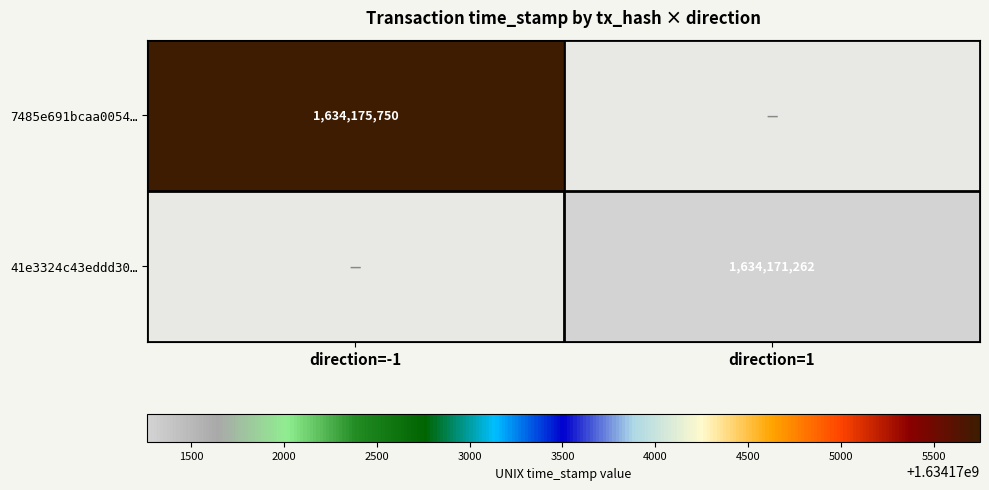

True or false: 41e3324c43eddd30… has a value of 2204750684.8 at direction=1.

False